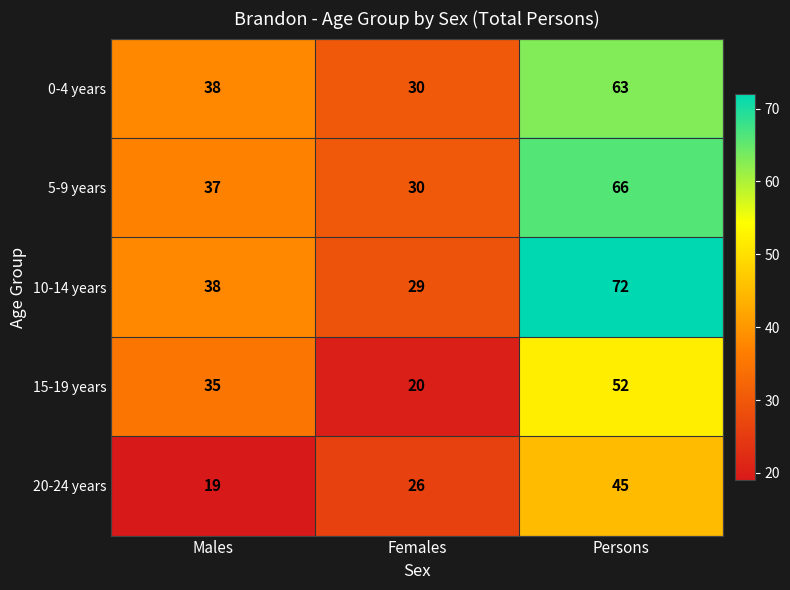

What is the maximum value shown in the chart?

72